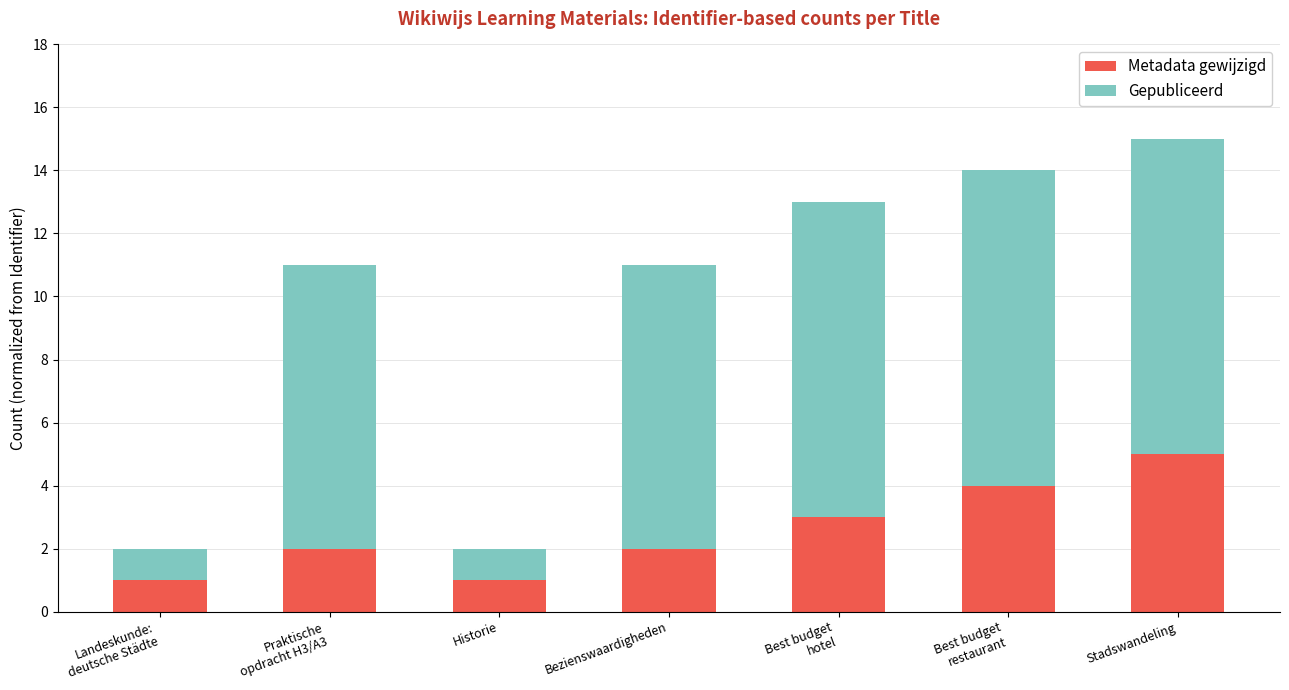

At which category is the sum across all series the highest?

Stadswandeling